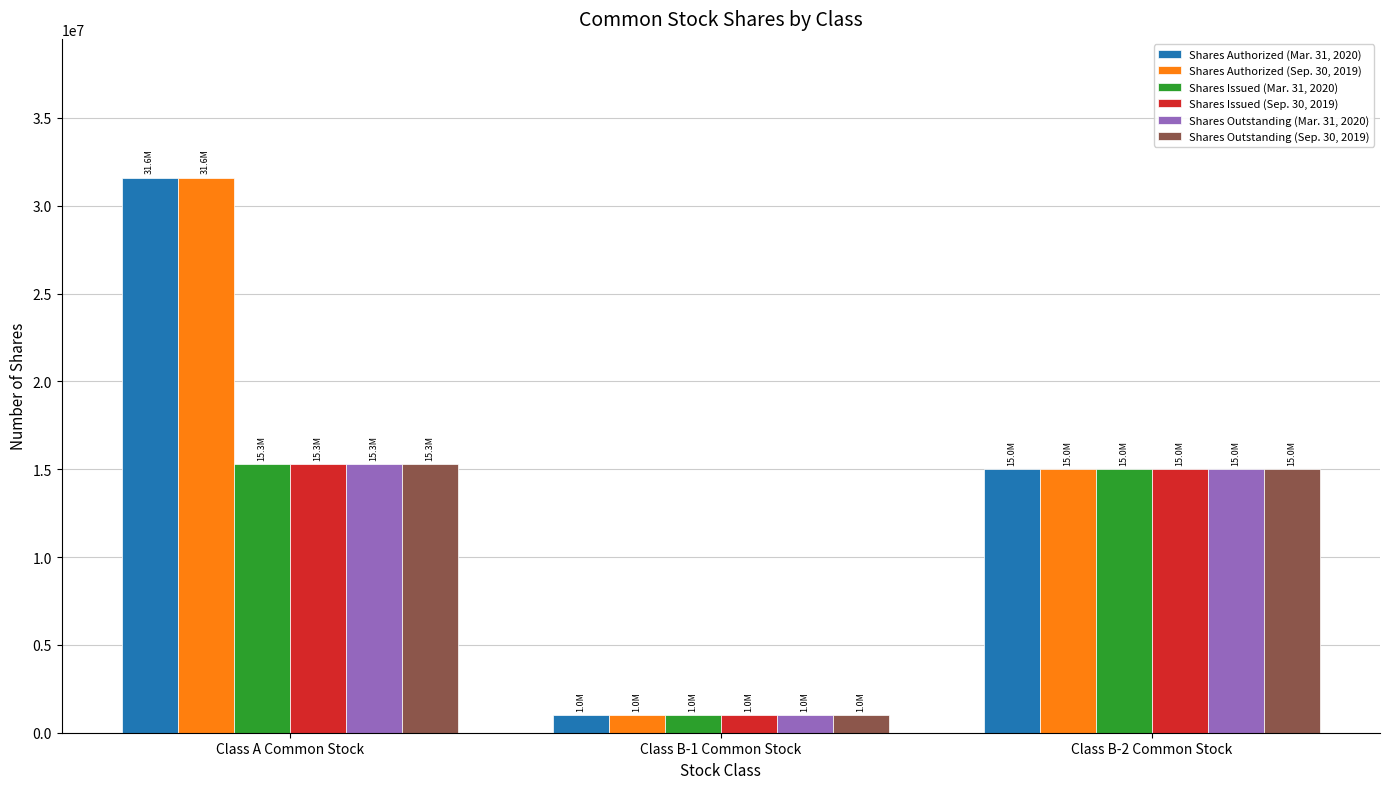

How many series are shown in this chart?

6